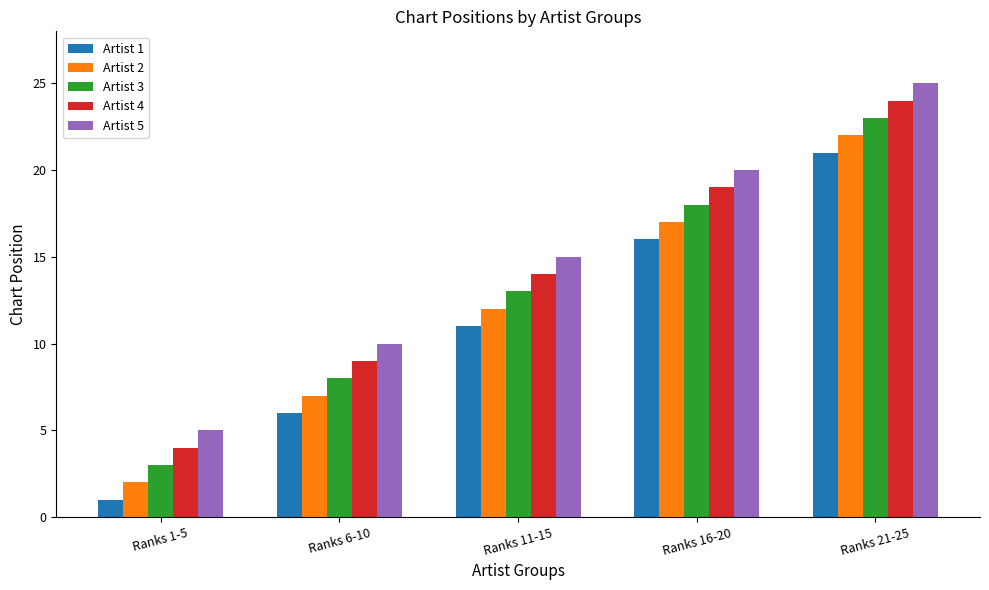

At which label does Artist 5 reach its peak?

Ranks 21-25